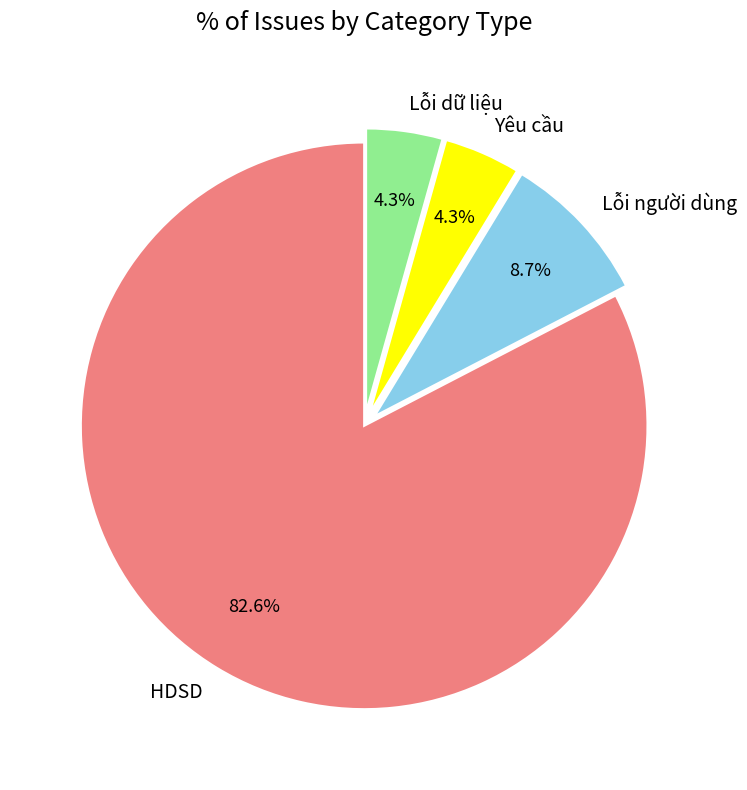

To the nearest percent, what portion does HDSD represent?

83%